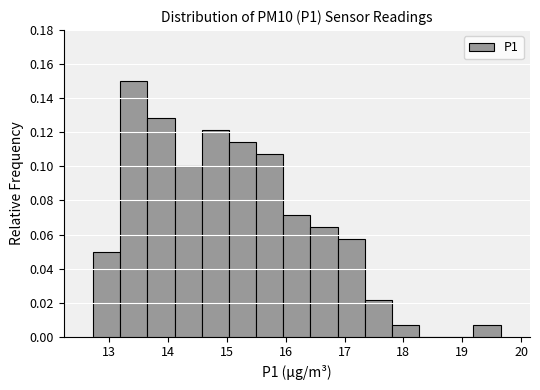

What is the height of the bar covering 13.2 to 13.7 on the x-axis? Neither the bar edges nor the heights are printed on the chart, so give them approximately, as read against the axes.

0.150